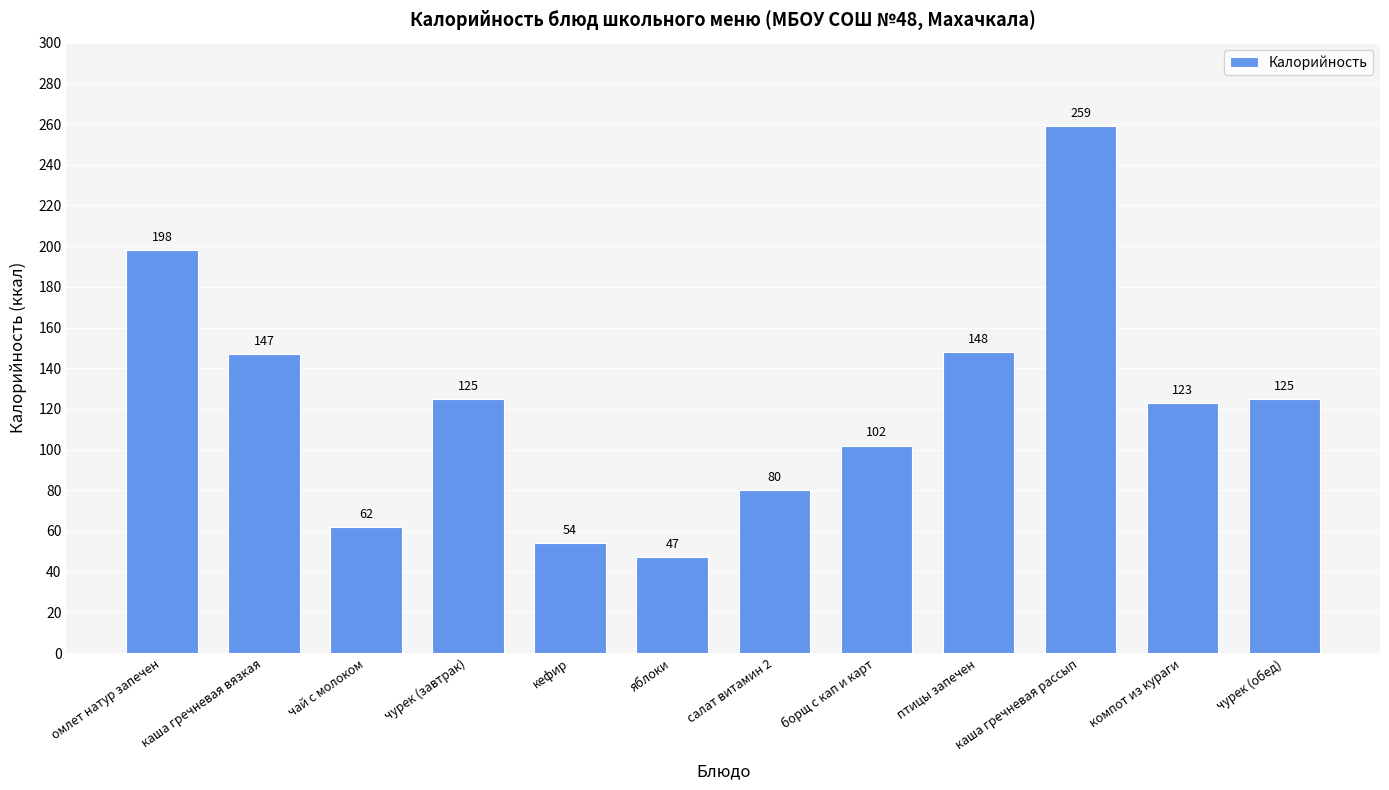

Reading right to left, extract all data points from this chart.

125	123	259	148	102	80	47	54	125	62	147	198